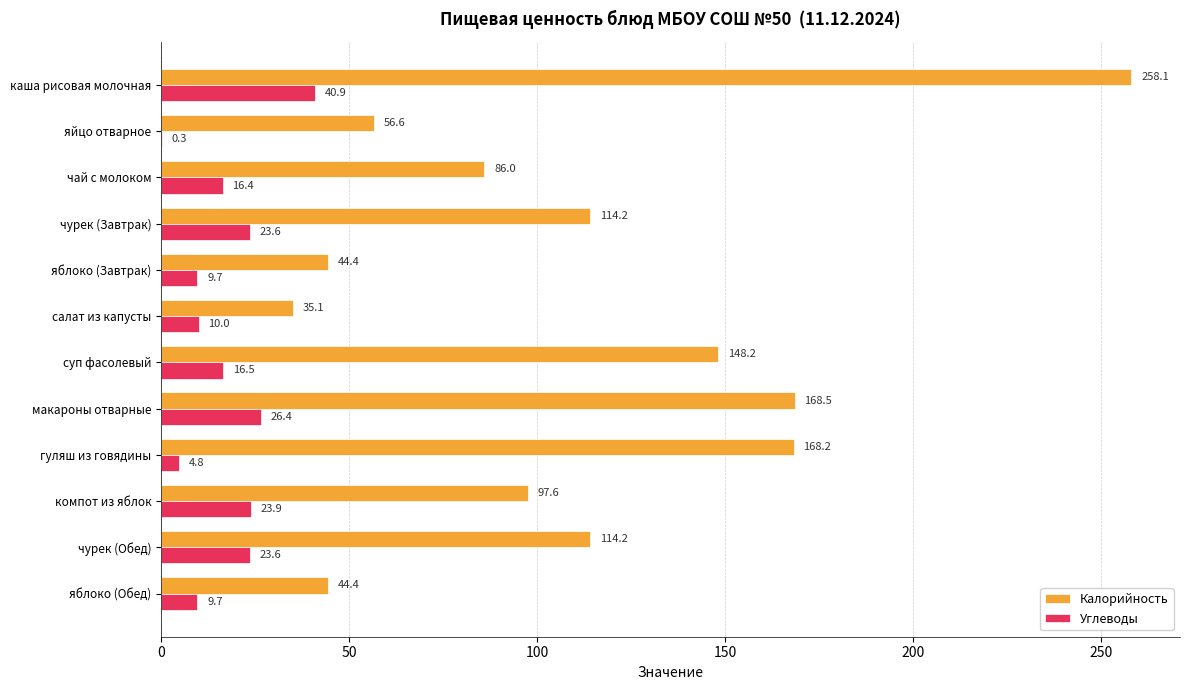

At which category is the sum across all series the highest?

каша рисовая молочная